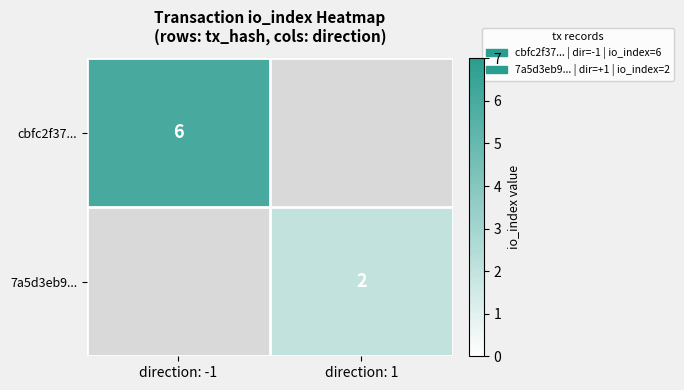

At which category does the chart reach its peak across all series?

direction: -1